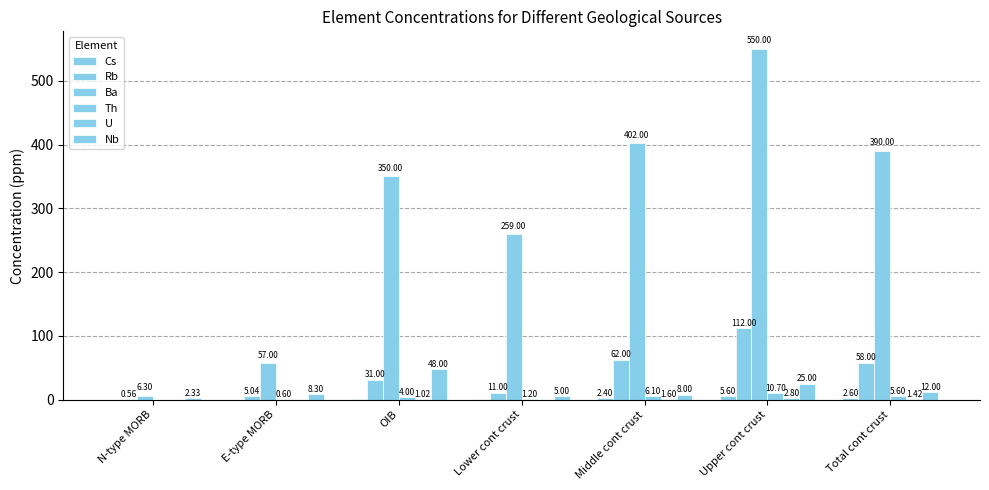

What is the label of the 3rd bar from the right?

Middle cont crust